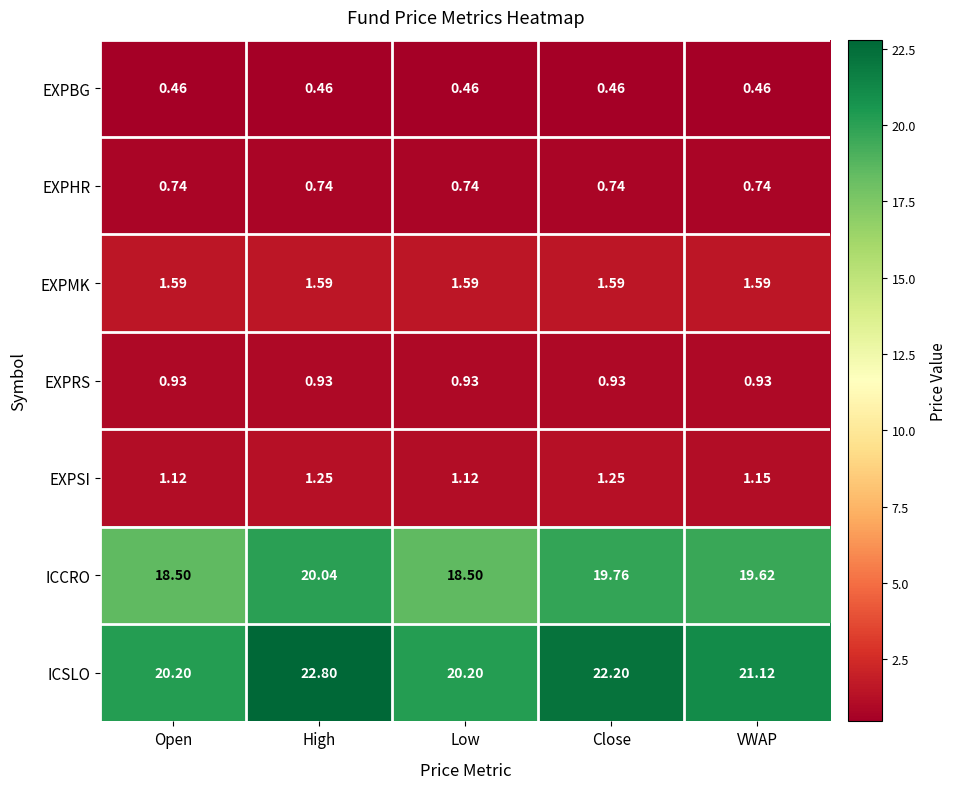

Which series has the largest range (max minus min)?

ICSLO